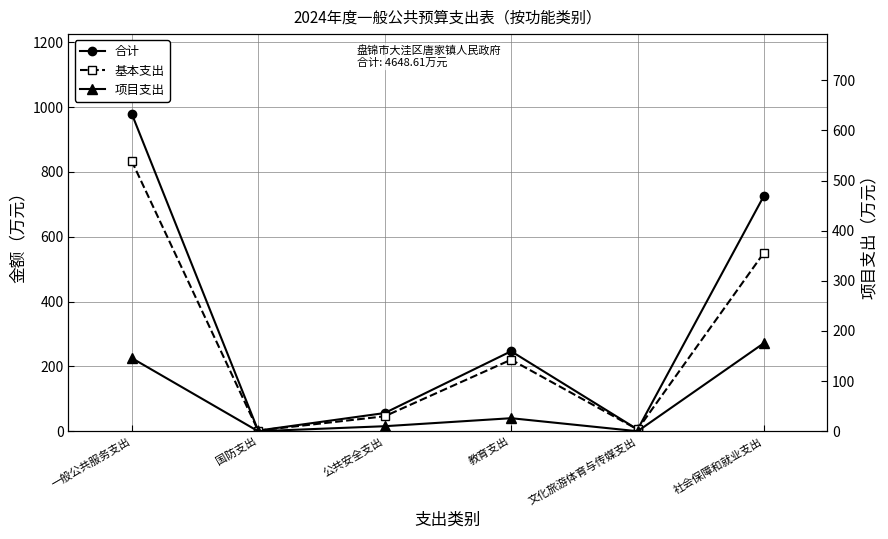

Reading left to right, transcribe all the data shown in this chart.

合计: 一般公共服务支出=980.1	国防支出=2.0	公共安全支出=56.1	教育支出=246.8	文化旅游体育与传媒支出=5.5	社会保障和就业支出=727.2
基本支出: 一般公共服务支出=834.1	国防支出=2.0	公共安全支出=46.1	教育支出=220.8	文化旅游体育与传媒支出=5.5	社会保障和就业支出=551.2
项目支出: 一般公共服务支出=146.0	国防支出=0.0	公共安全支出=10.0	教育支出=26.0	文化旅游体育与传媒支出=0.0	社会保障和就业支出=176.0